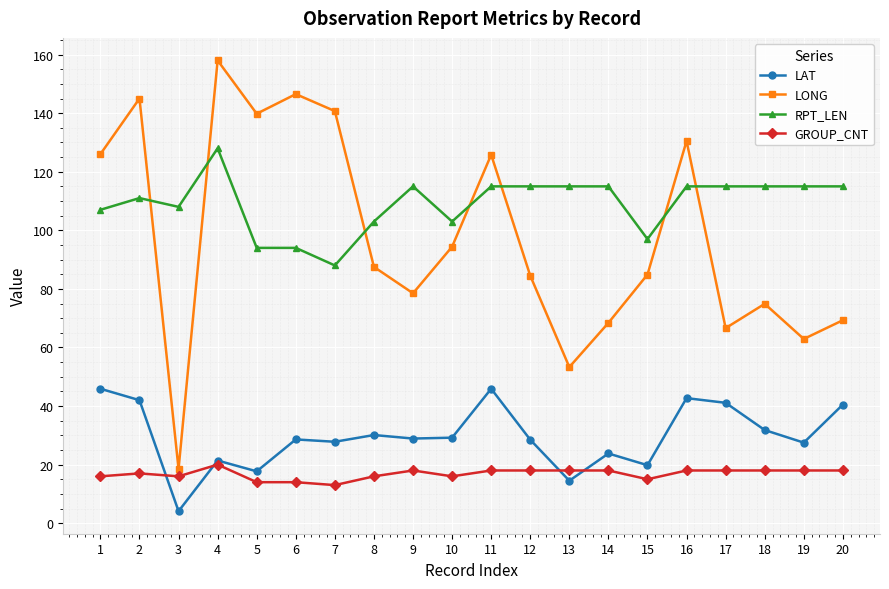

What is the sum of the LONG values at 10 and 5?

234.2